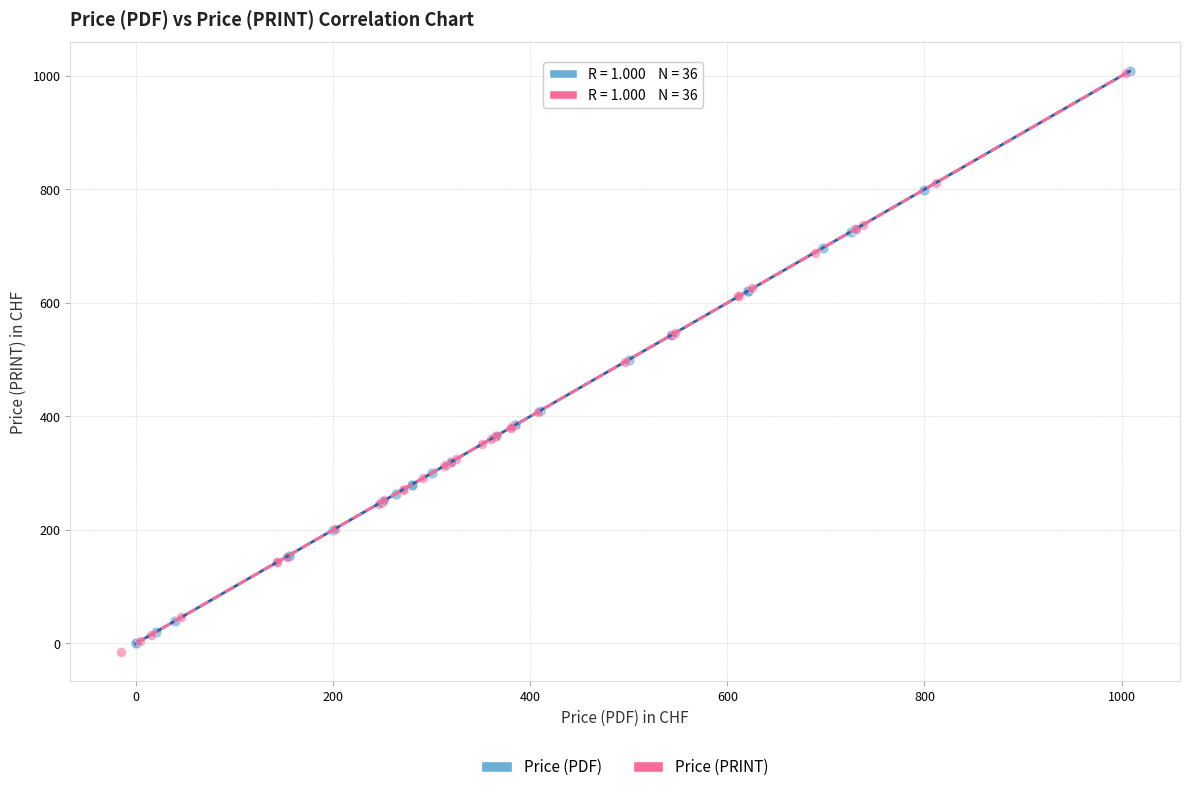

Which series has the widest spread of Y values?

Price (PRINT)